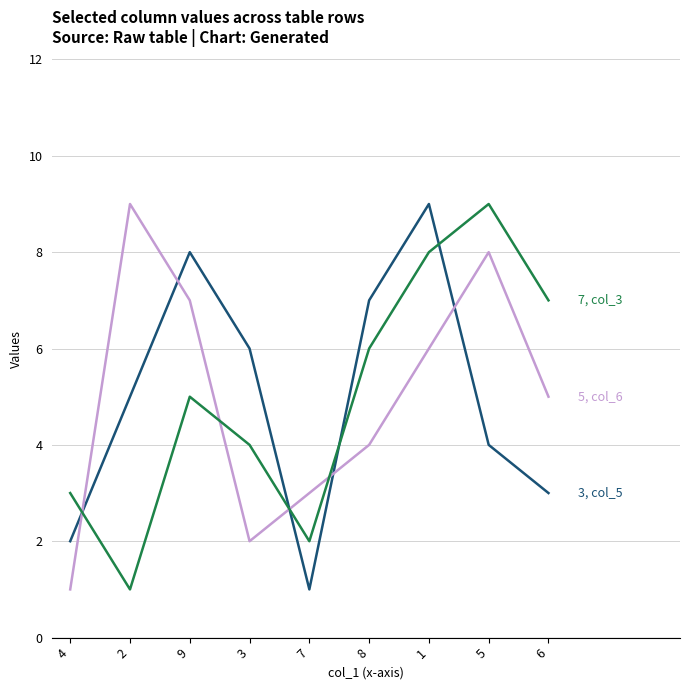

What is the total value across all series at 8?

17